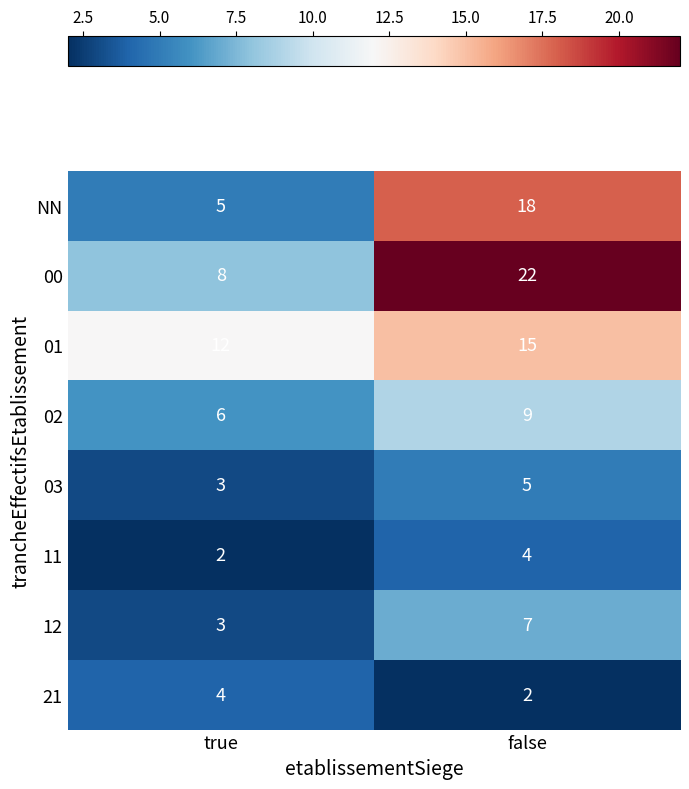

Which category has the lowest value in the 11 series?

true